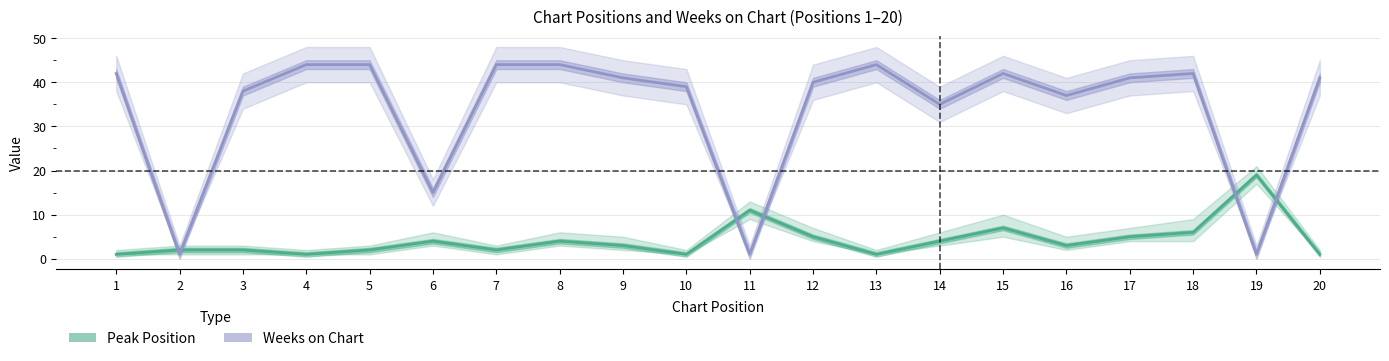

Reading left to right, what are all the values shown in this chart?

Peak Position: 1=1	2=2	3=2	4=1	5=2	6=4	7=2	8=4	9=3	10=1	11=11	12=5	13=1	14=4	15=7	16=3	17=5	18=6	19=19	20=1
Weeks on Chart: 1=42	2=1	3=38	4=44	5=44	6=15	7=44	8=44	9=41	10=39	11=1	12=40	13=44	14=35	15=42	16=37	17=41	18=42	19=1	20=41